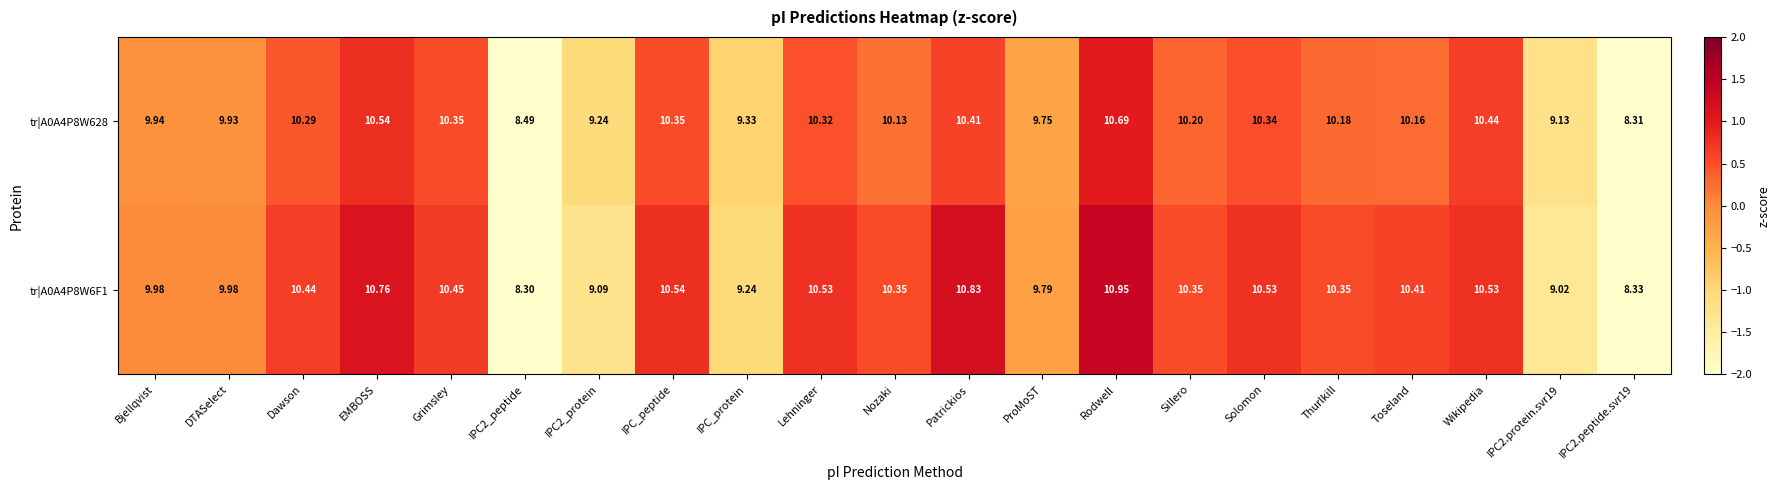

At which label does tr|A0A4P8W6F1 first exceed 10?

Dawson